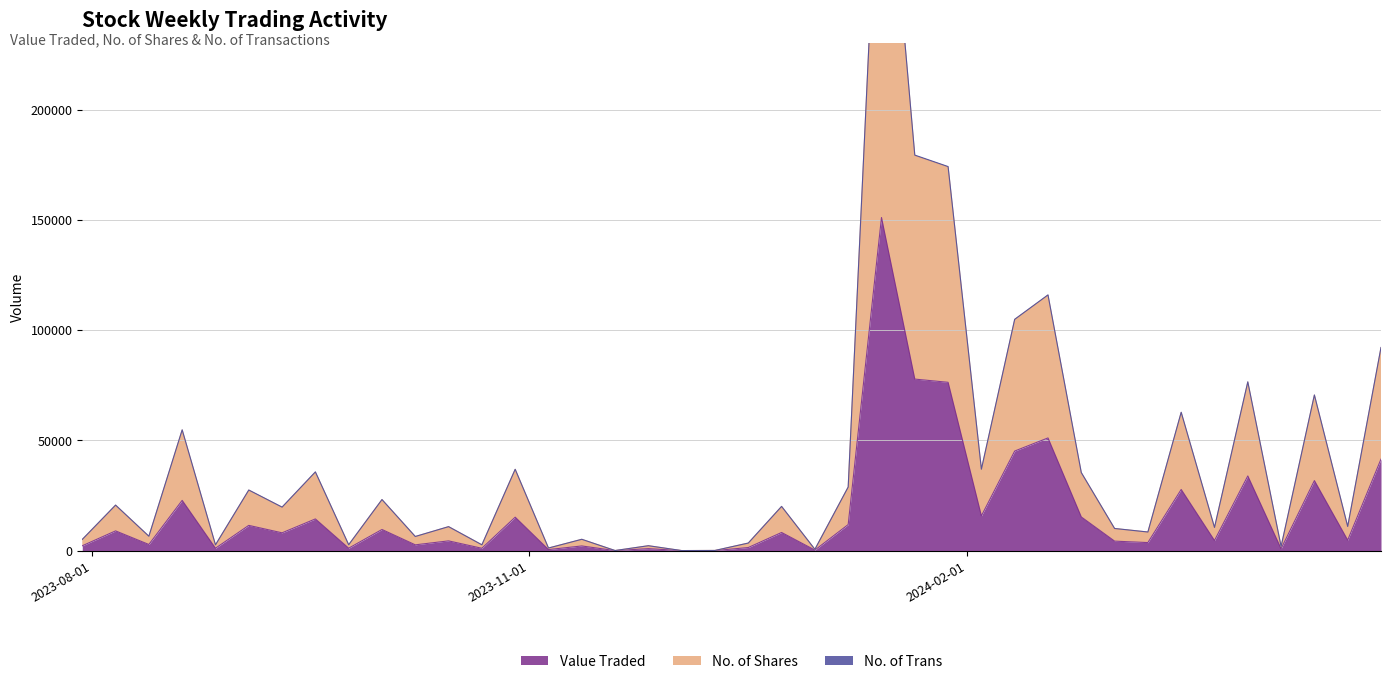

True or false: Value Traded has a value of 11448 at 03/09/2023.

True